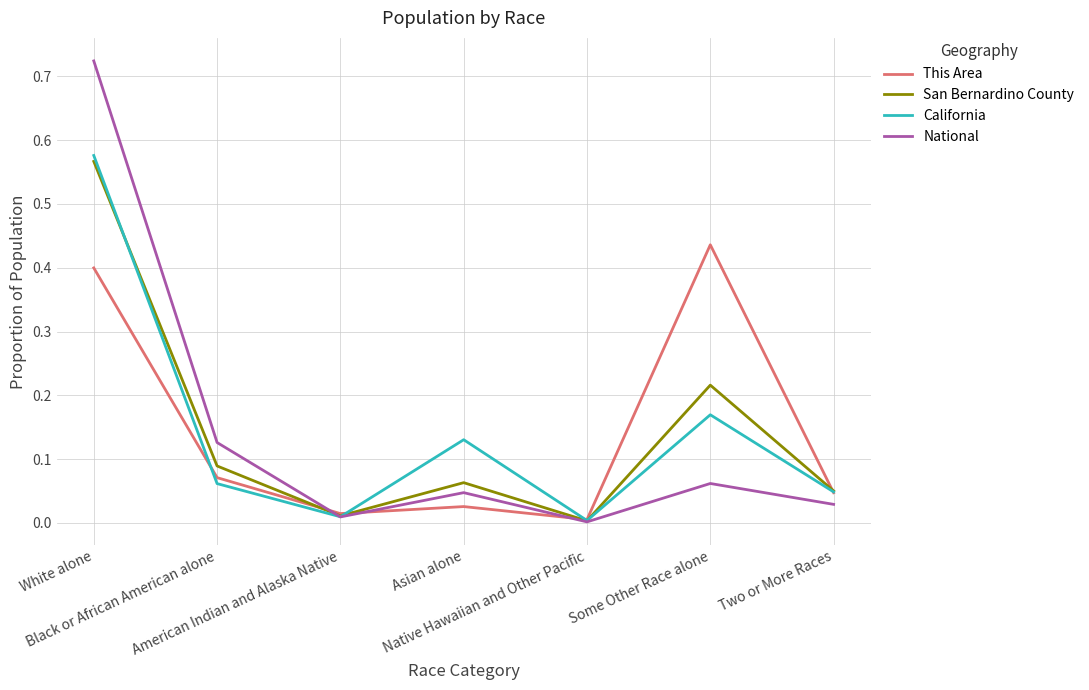

At White alone, list the series in order from largest to smallest.

National, California, San Bernardino County, This Area